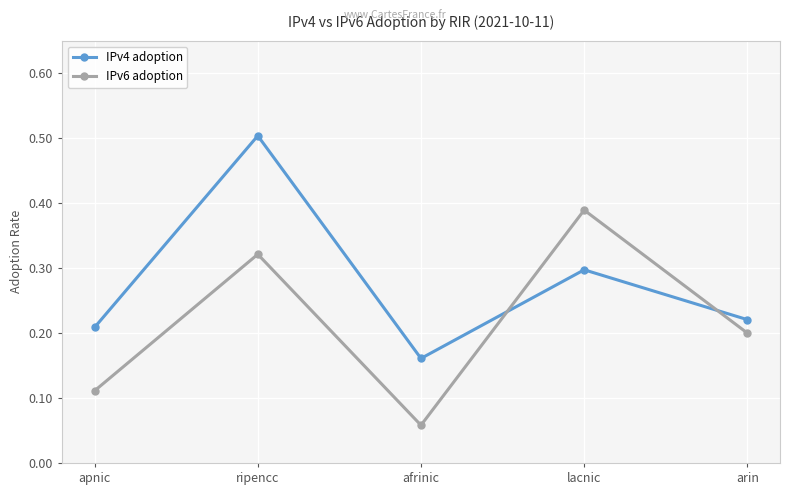

Count the number of data series in this chart.

2